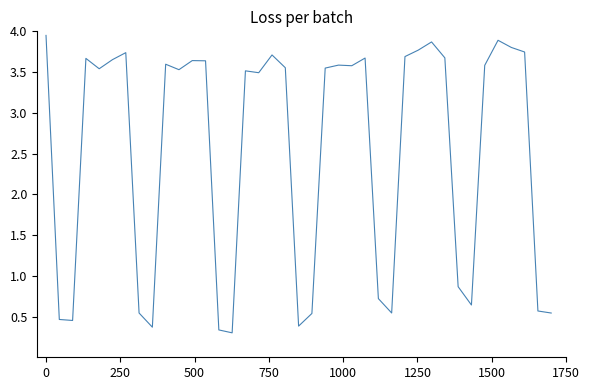

What is the smallest value displayed?

0.3